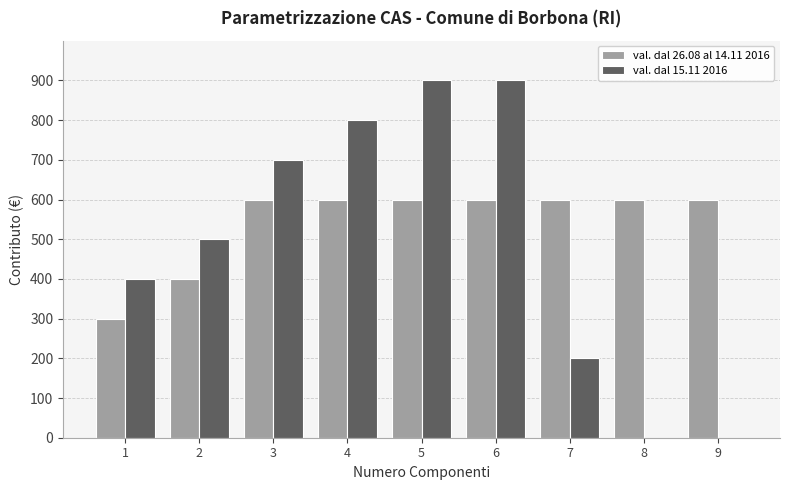

Reading left to right, transcribe all the data shown in this chart.

val. dal 26.08 al 14.11 2016: 1=300	2=400	3=600	4=600	5=600	6=600	7=600	8=600	9=600
val. dal 15.11 2016: 1=400	2=500	3=700	4=800	5=900	6=900	7=200	8=0	9=0